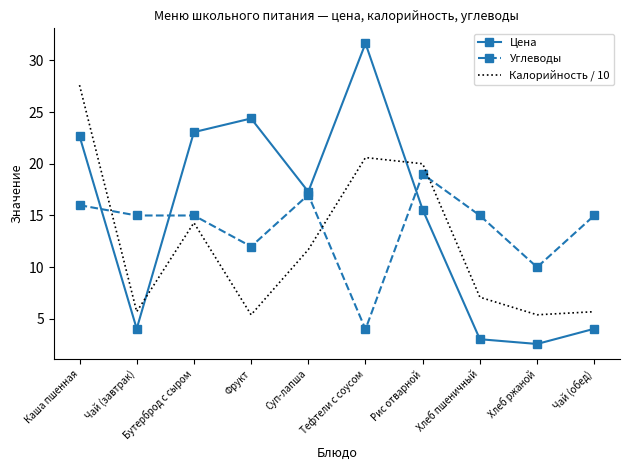

Which series has the largest range (max minus min)?

Цена